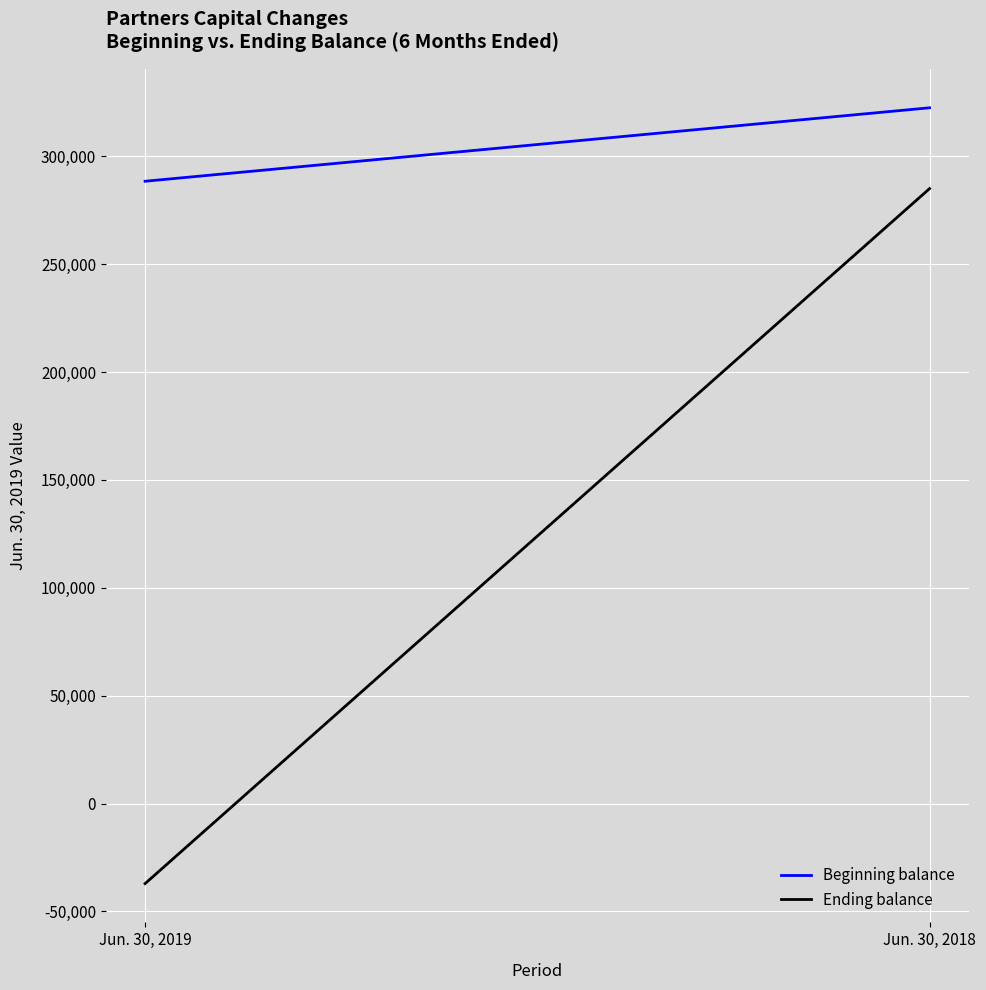

What is the minimum value for Ending balance?

-37114